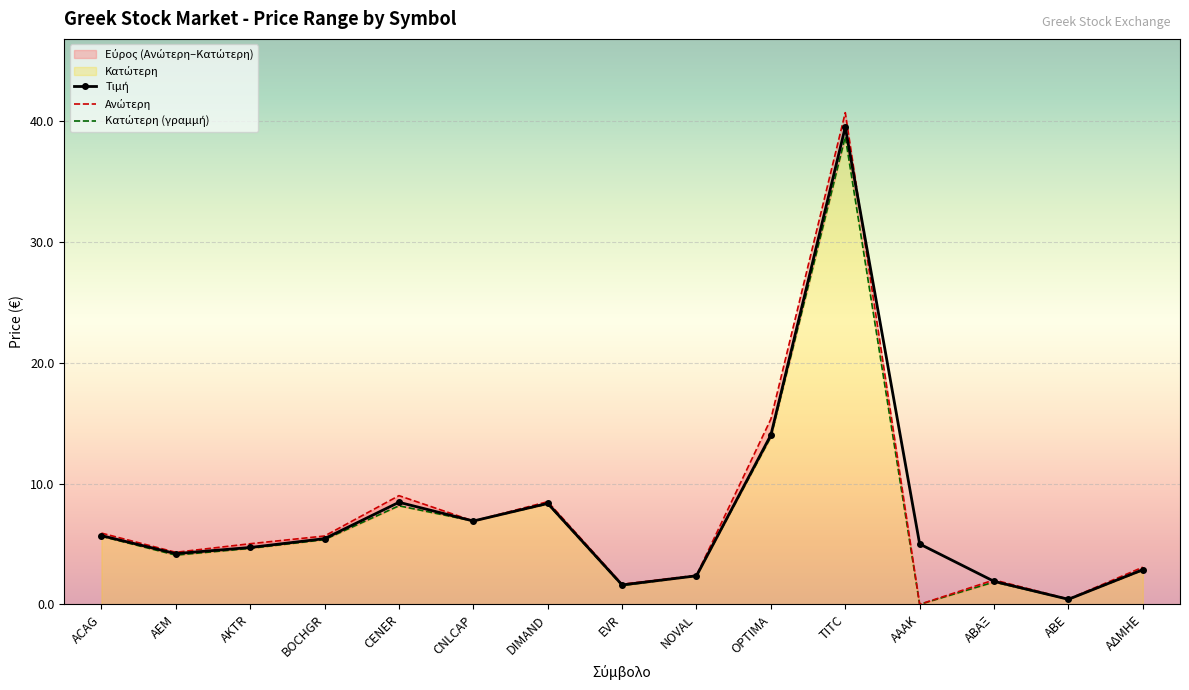

Between which two adjacent categories do Τιμή and Ανώτερη first intersect?

TITC and ΑΑΑΚ